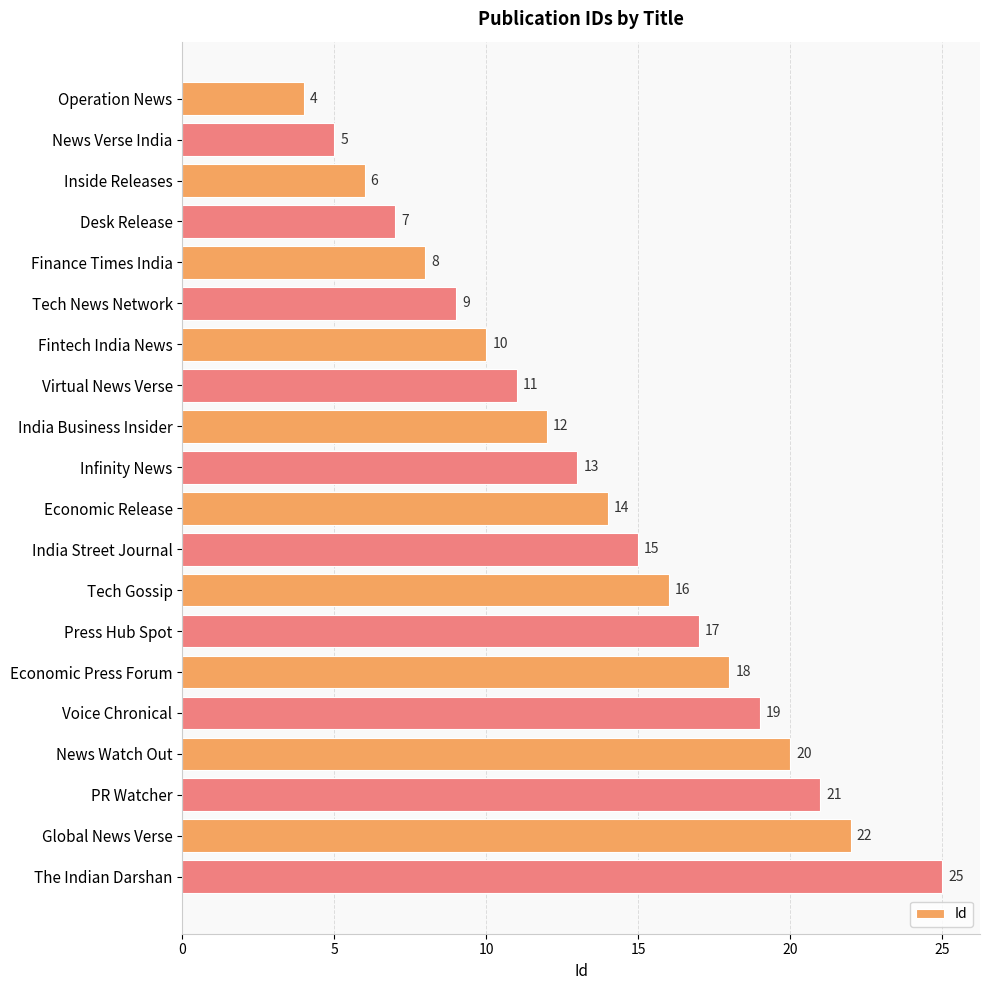

True or false: the data shows 13 at Infinity News.

True